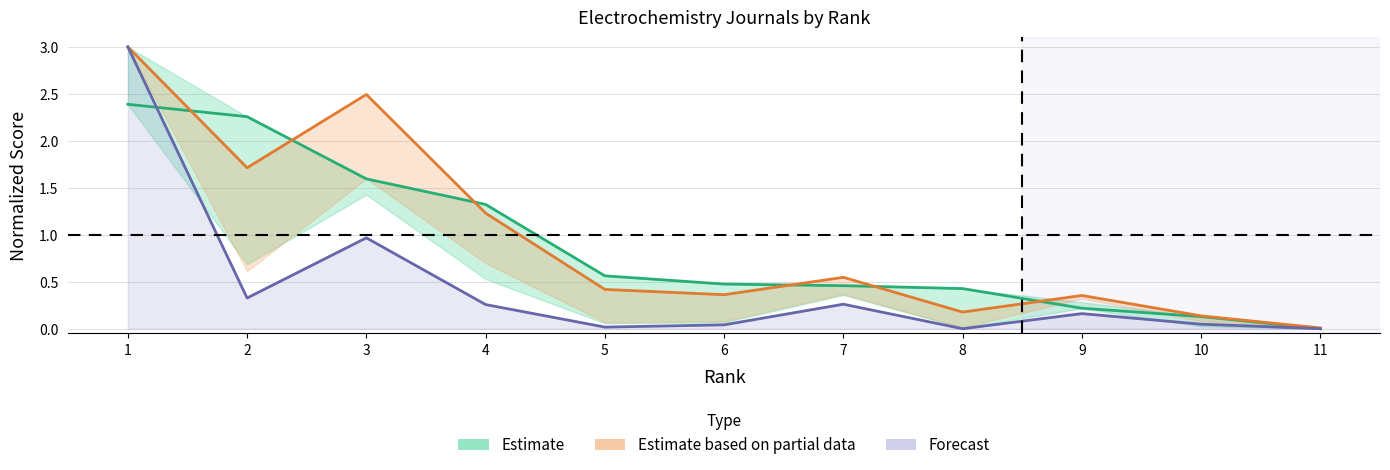

What is the difference between the maximum and minimum values in the SJR series?

2.4